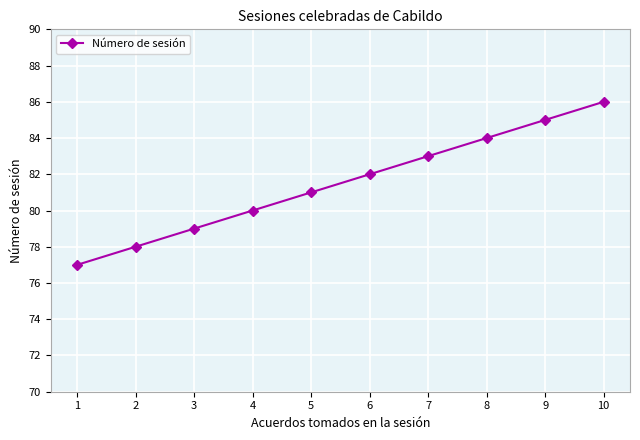

List the labels in order of value, largest first.

10, 9, 8, 7, 6, 5, 4, 3, 2, 1